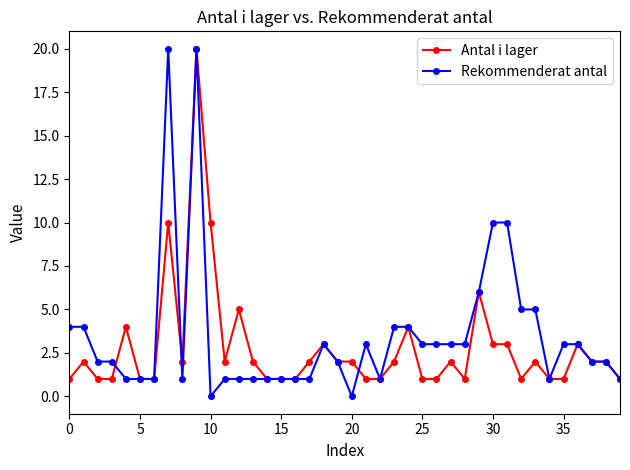

What is the greatest value displayed?

20